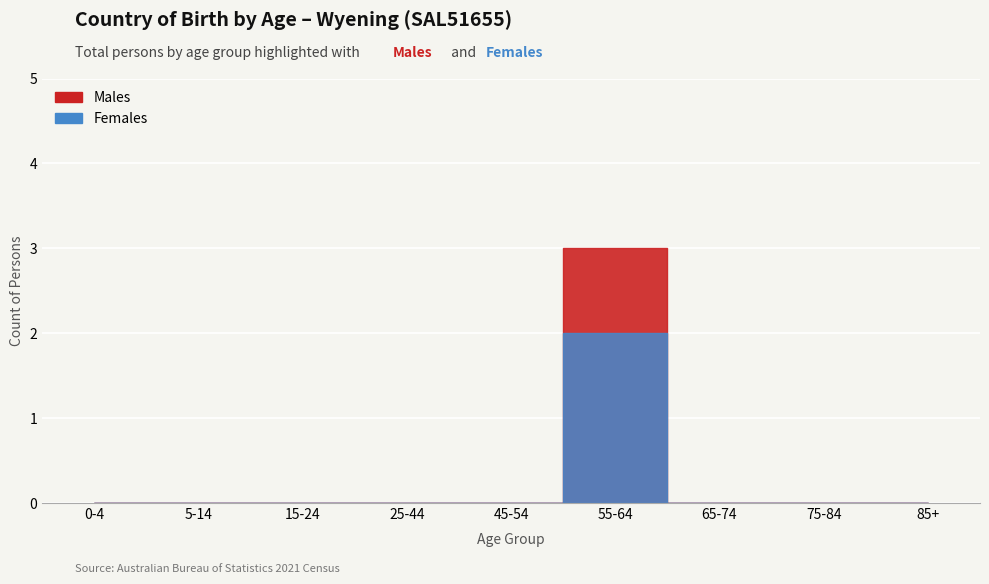

Which series has the widest spread of values?

Males